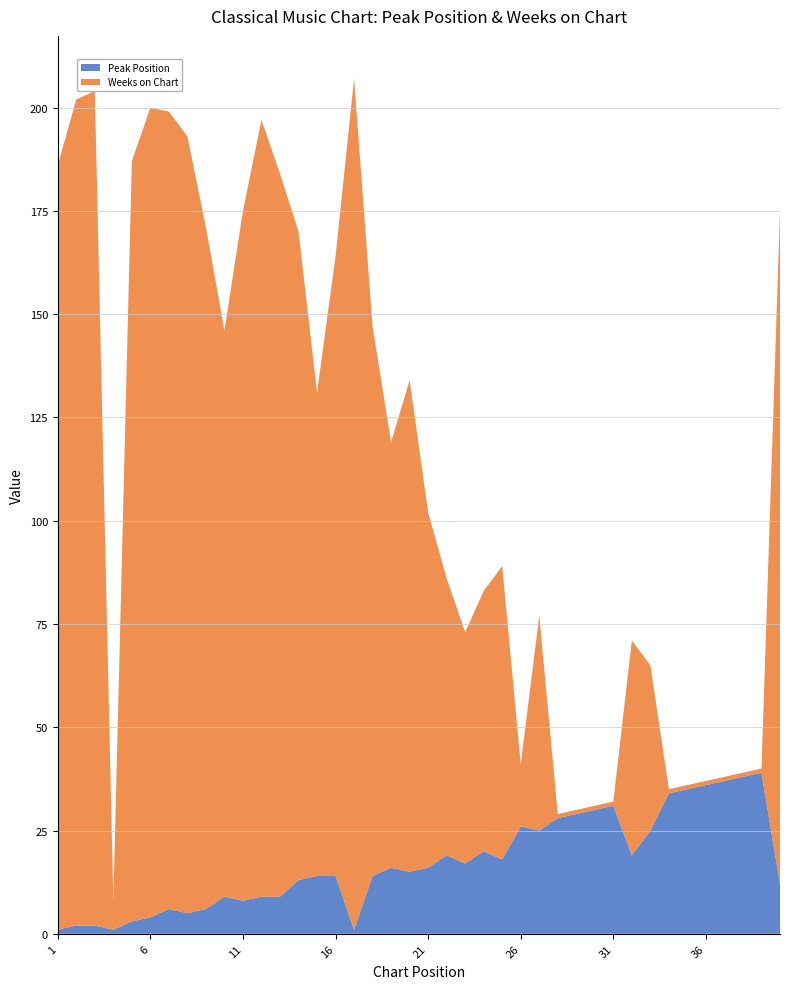

Reading left to right, what are all the values shown in this chart?

Peak Position: 1=1	2=2	3=2	4=1	5=3	6=4	7=6	8=5	9=6	10=9	11=8	12=9	13=9	14=13	15=14	16=14	17=1	18=14	19=16	20=15	21=16	22=19	23=17	24=20	25=18	26=26	27=25	28=28	29=29	30=30	31=31	32=19	33=25	34=34	35=35	36=36	37=37	38=38	39=39	40=12
Weeks on Chart: 1=185	2=200	3=202	4=7	5=184	6=196	7=193	8=188	9=165	10=137	11=167	12=188	13=175	14=157	15=117	16=150	17=206	18=133	19=103	20=119	21=86	22=67	23=56	24=63	25=71	26=15	27=52	28=1	29=1	30=1	31=1	32=52	33=40	34=1	35=1	36=1	37=1	38=1	39=1	40=163